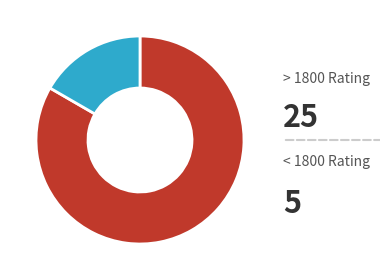

Does any single category account for the majority?

Yes